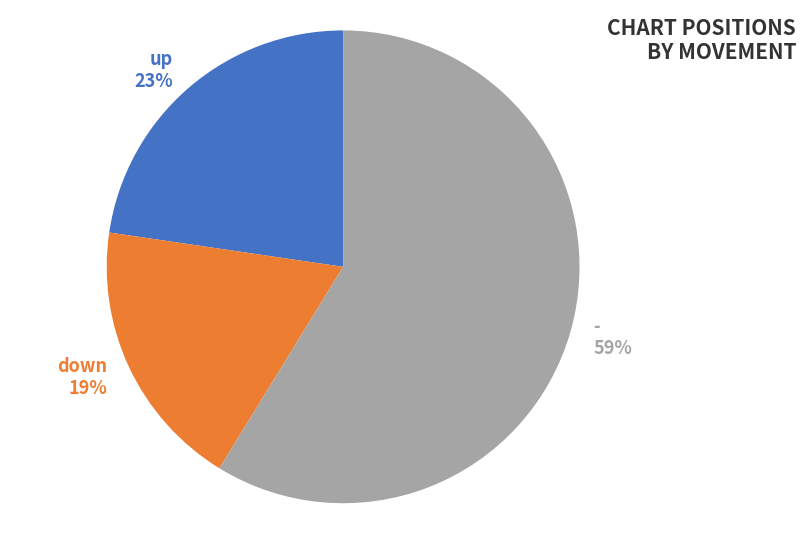

Which slice is the smallest?

down